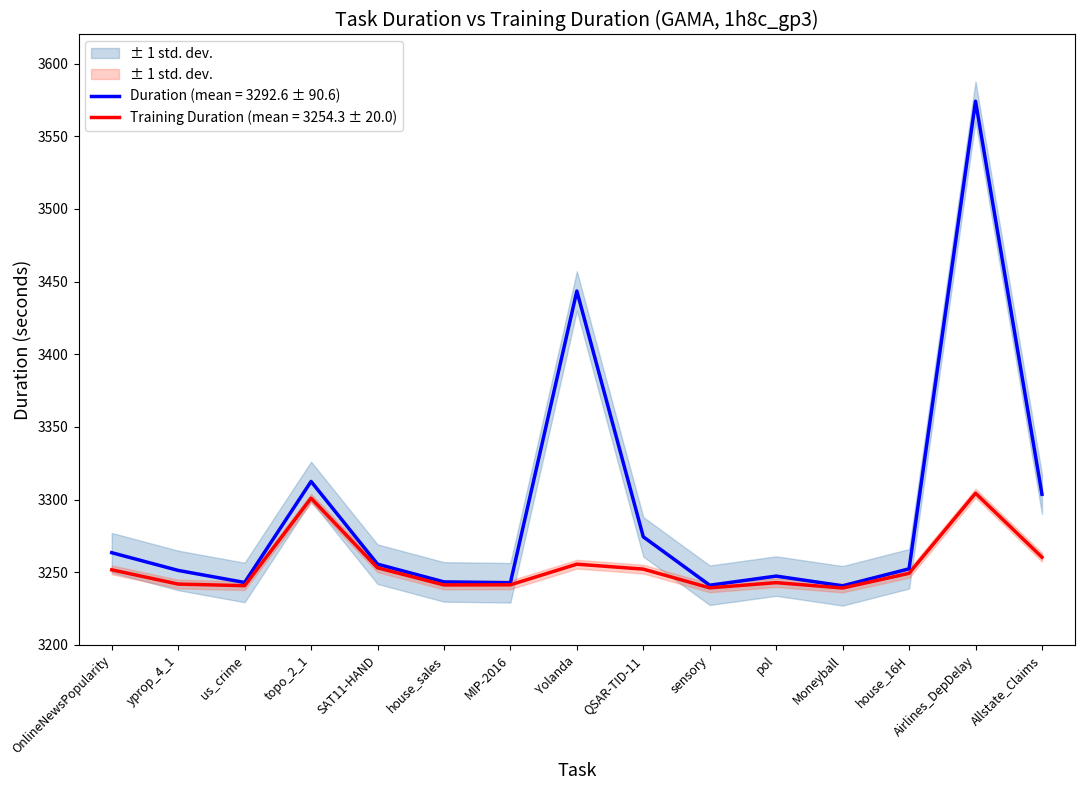

Where is the first local maximum for duration?

topo_2_1